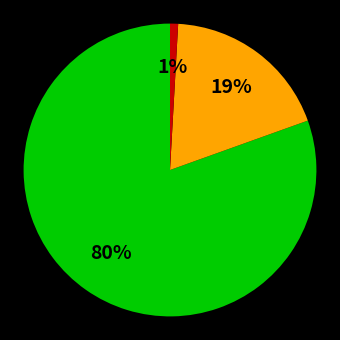

How many slices are in this pie chart?

3